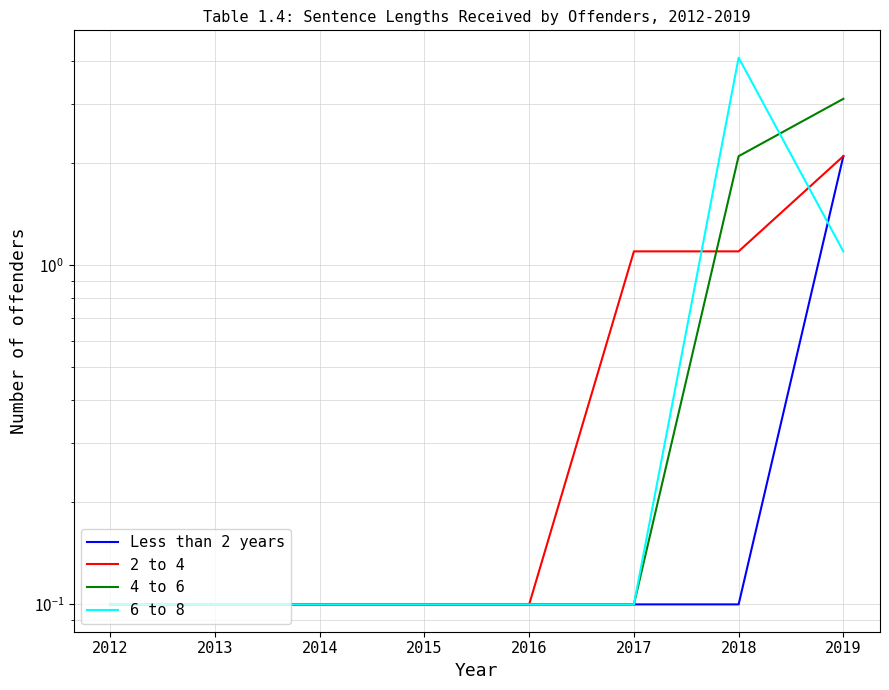

At 2014, list the series in order from largest to smallest.

Less than 2 years, 2 to 4, 4 to 6, 6 to 8